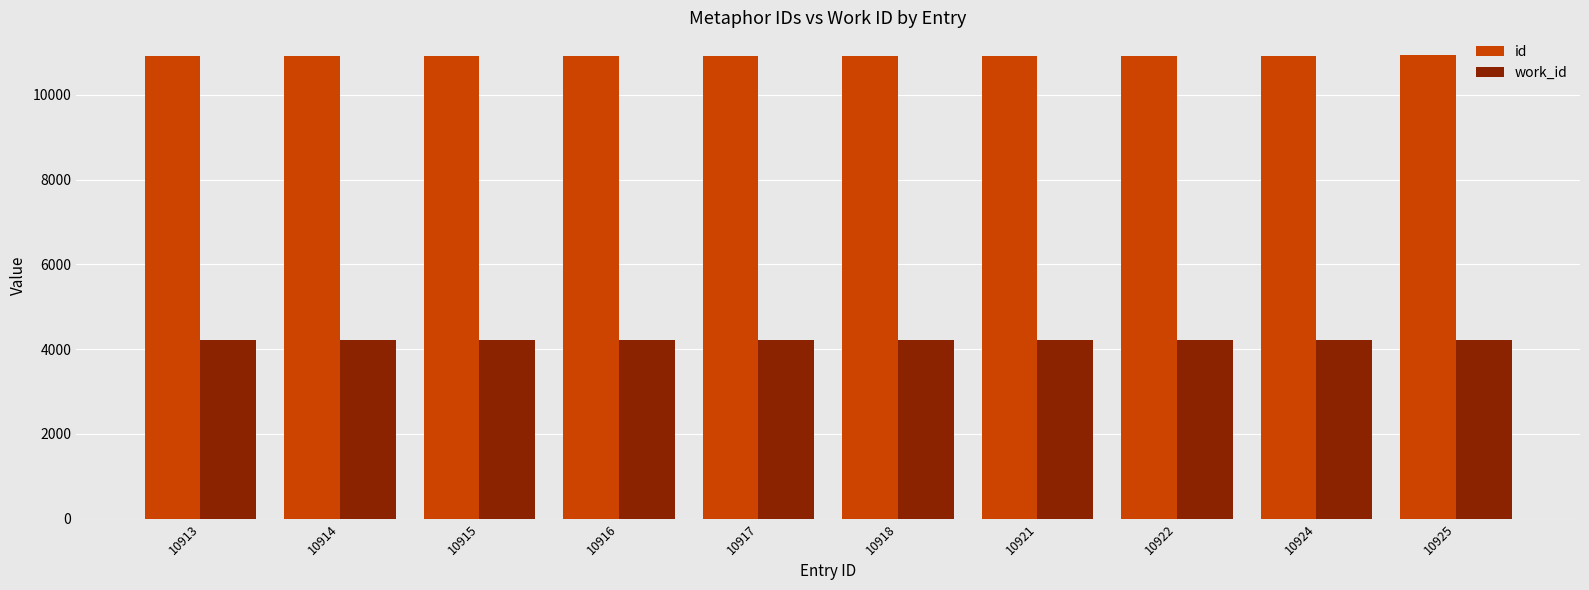

At how many categories does at least one series exceed 7633?

10